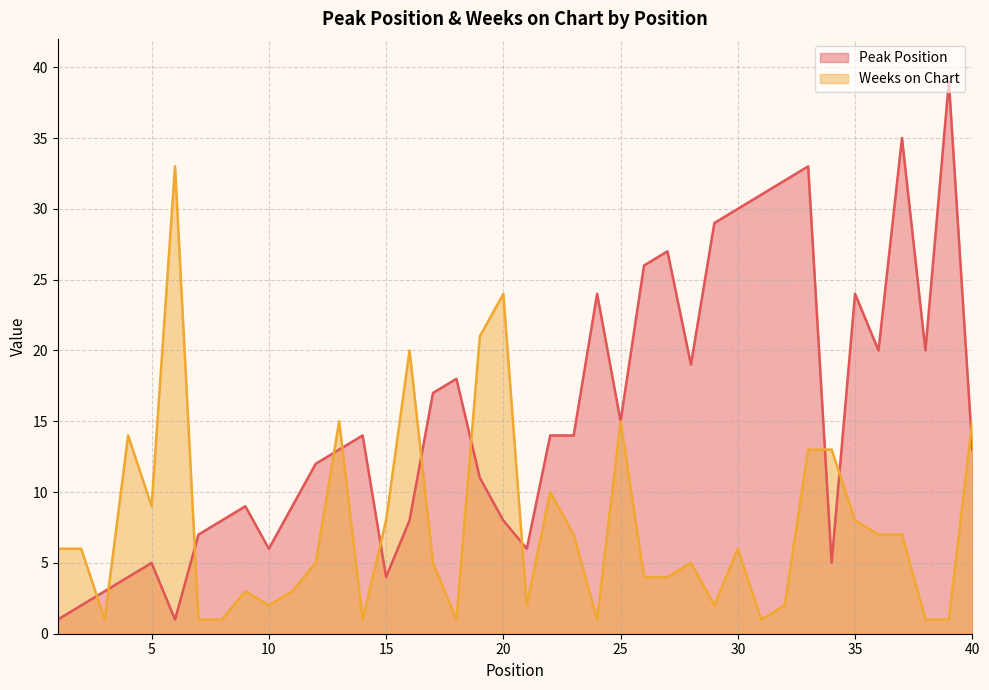

The value of Weeks on Chart at 37 is 7. True or false?

True